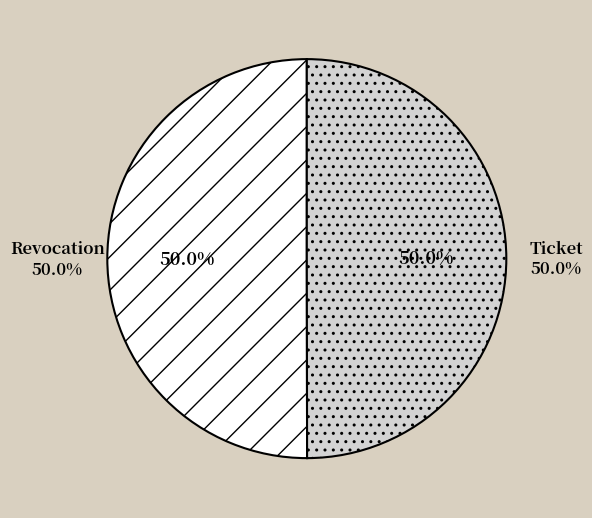

Combined, do Revocation and Ticket account for over 50%?

Yes